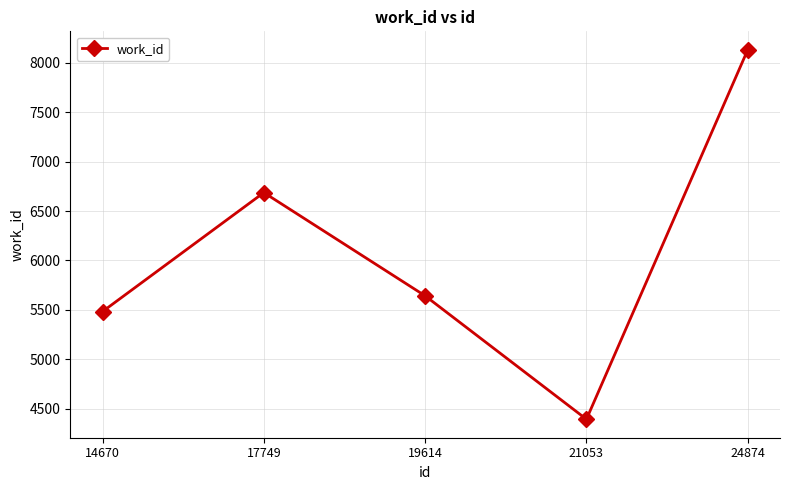

Is it true that the value at 24874 is 2333?

False